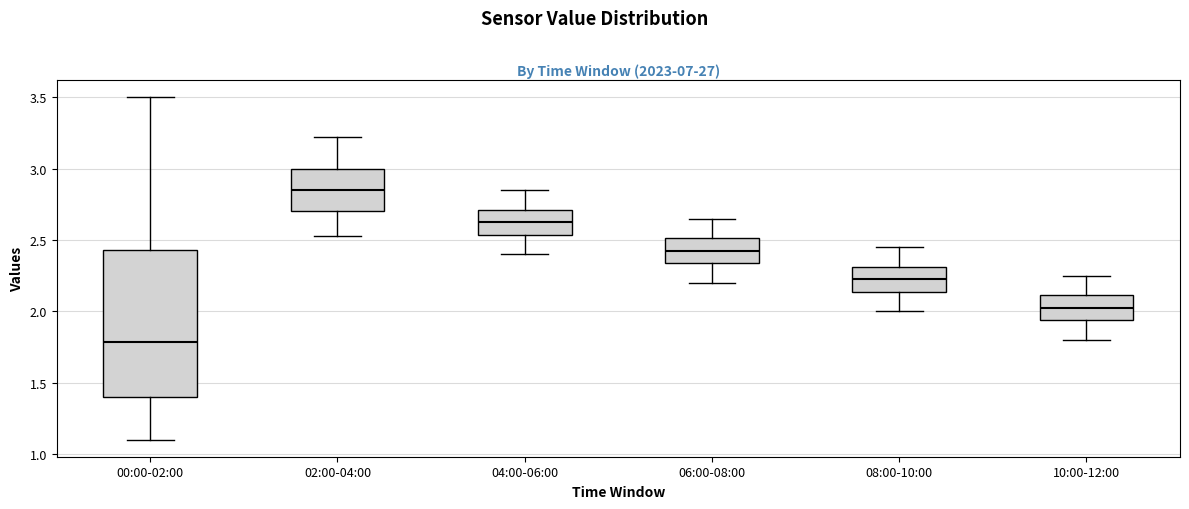

Which box is the tallest, from its lower edge to its upper edge?

00:00-02:00